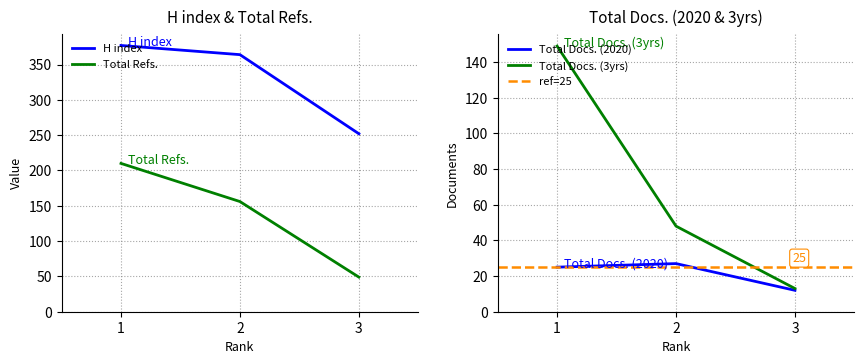

What is the sum of the Total Refs. values at 1 and 3?

259